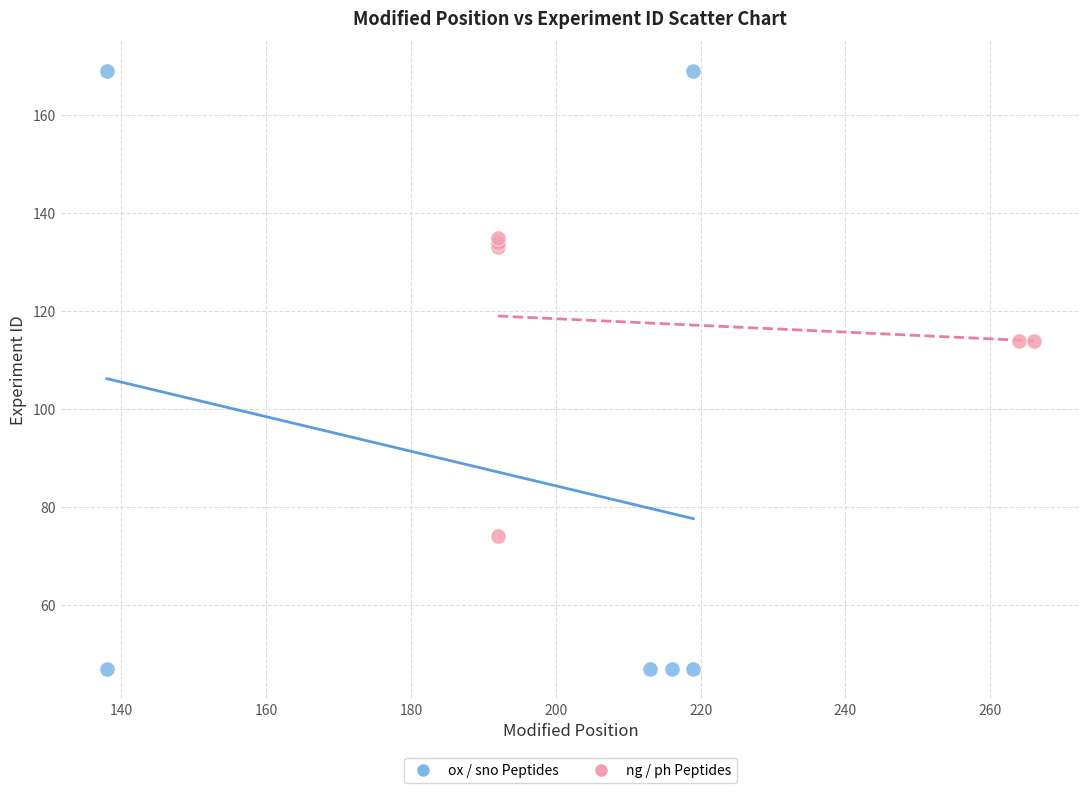

Which series has the largest Y range (max minus min)?

ox / sno Peptides